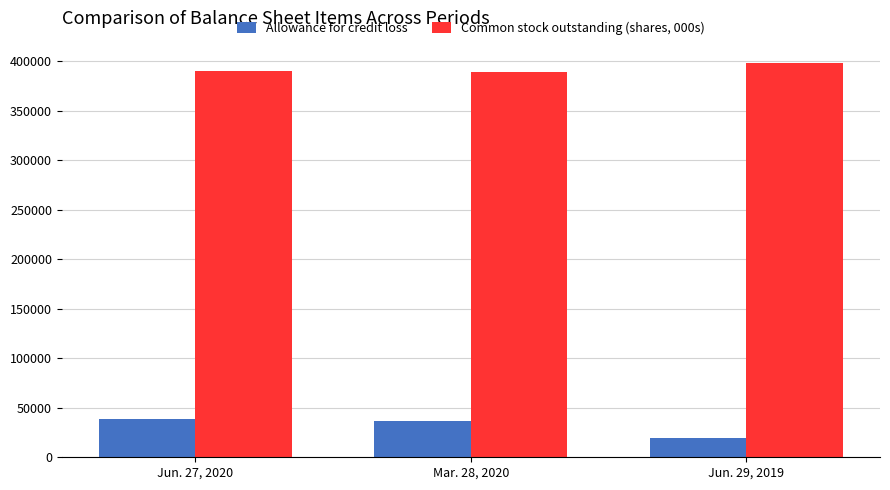

What is the highest value of the Common stock outstanding (shares, 000s) series?

397922